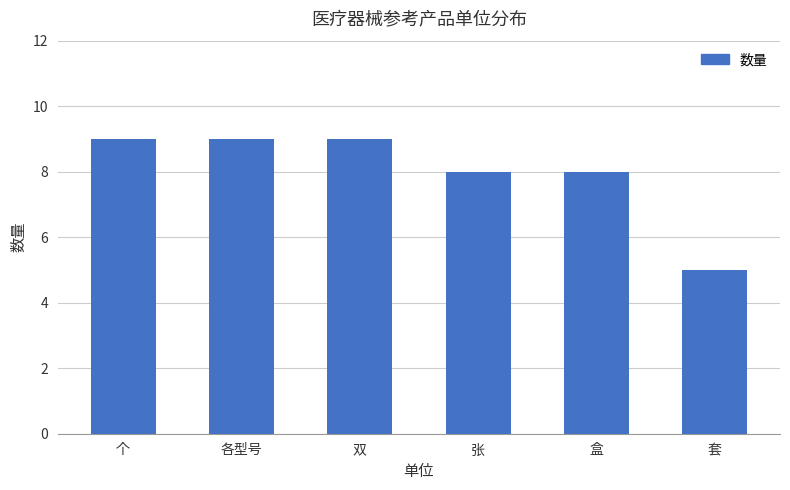

True or false: the data shows 12 at 各型号.

False